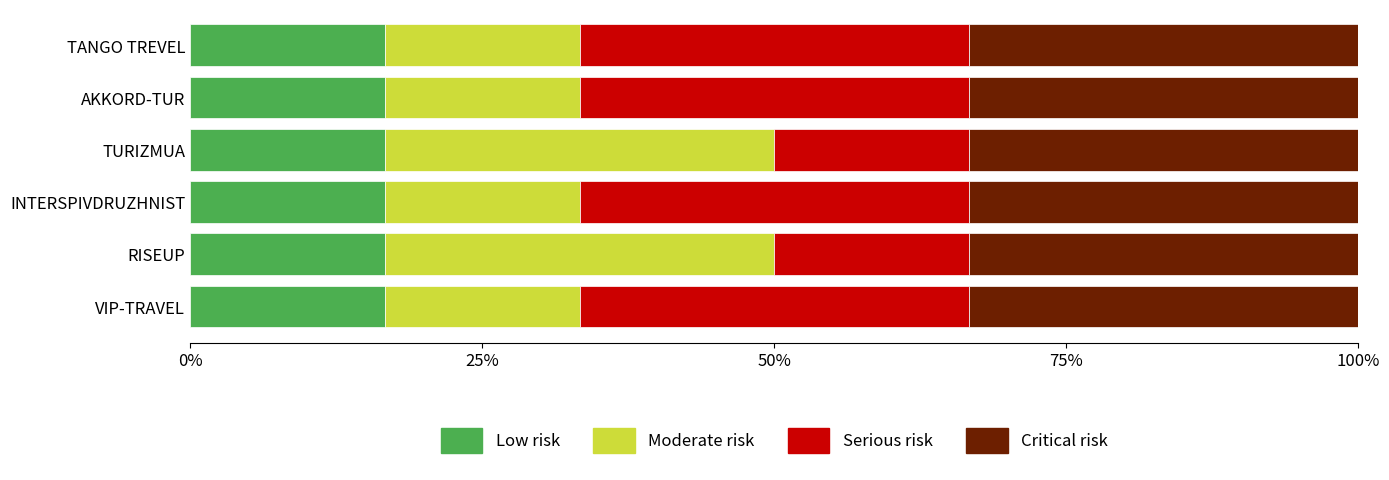

What is the average value of the Low risk series?

16.7